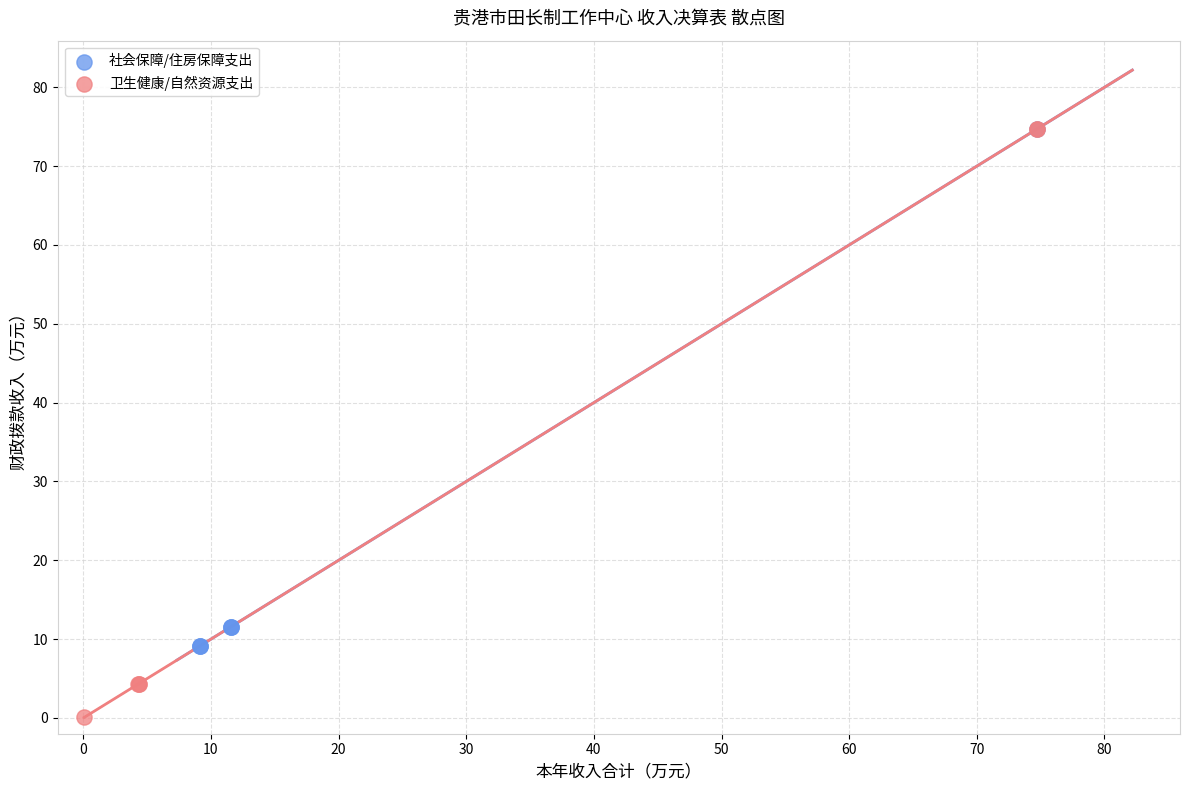

Which series has the widest spread of Y values?

卫生健康/自然资源支出